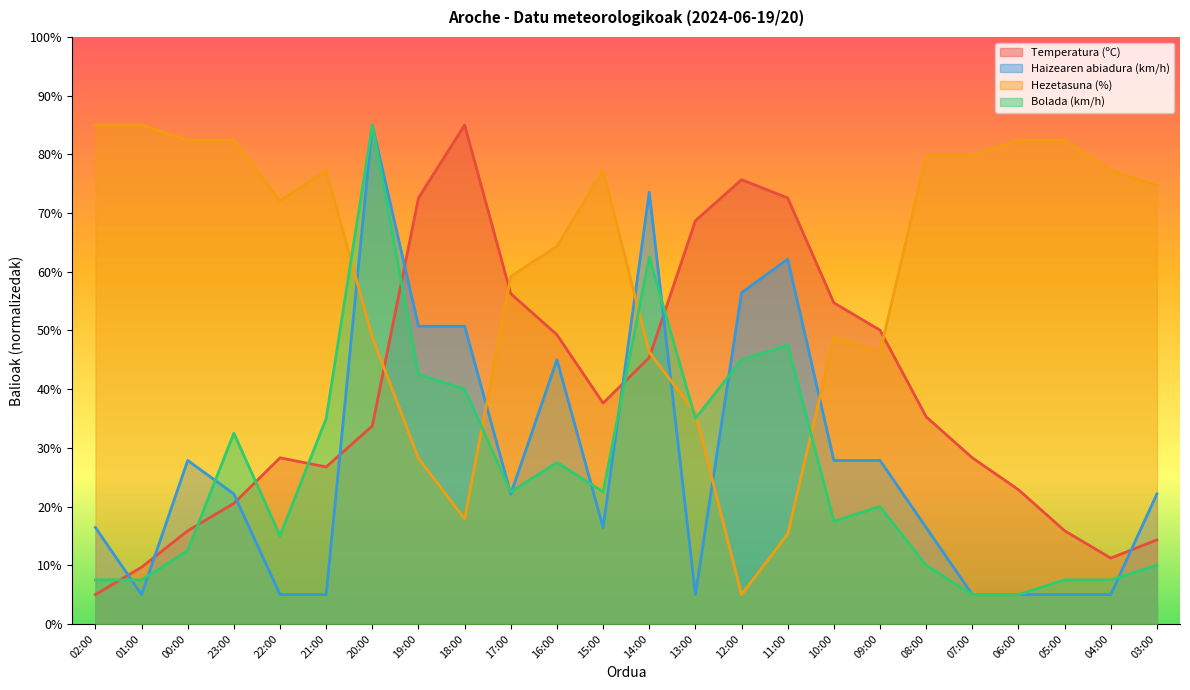

Reading left to right, transcribe all the data shown in this chart.

Temperatura (ºC): 5.0	9.7	15.9	20.5	28.3	26.7	33.7	72.6	85.0	56.3	49.3	37.6	45.4	68.7	75.7	72.6	54.7	50.0	35.3	28.3	22.9	15.9	11.2	14.3
Haizearen abiadura (km/h): 16.4	5.0	27.9	22.1	5.0	5.0	85.0	50.7	50.7	22.1	45.0	16.4	73.6	5.0	56.4	62.1	27.9	27.9	16.4	5.0	5.0	5.0	5.0	22.1
Hezetasuna (%): 85.0	85.0	82.4	82.4	72.1	77.3	48.9	28.2	17.9	59.2	64.4	77.3	46.3	36.0	5.0	15.3	48.9	46.3	79.8	79.8	82.4	82.4	77.3	74.7
Bolada (km/h): 7.5	7.5	12.5	32.5	15.0	35.0	85.0	42.5	40.0	22.5	27.5	22.5	62.5	35.0	45.0	47.5	17.5	20.0	10.0	5.0	5.0	7.5	7.5	10.0